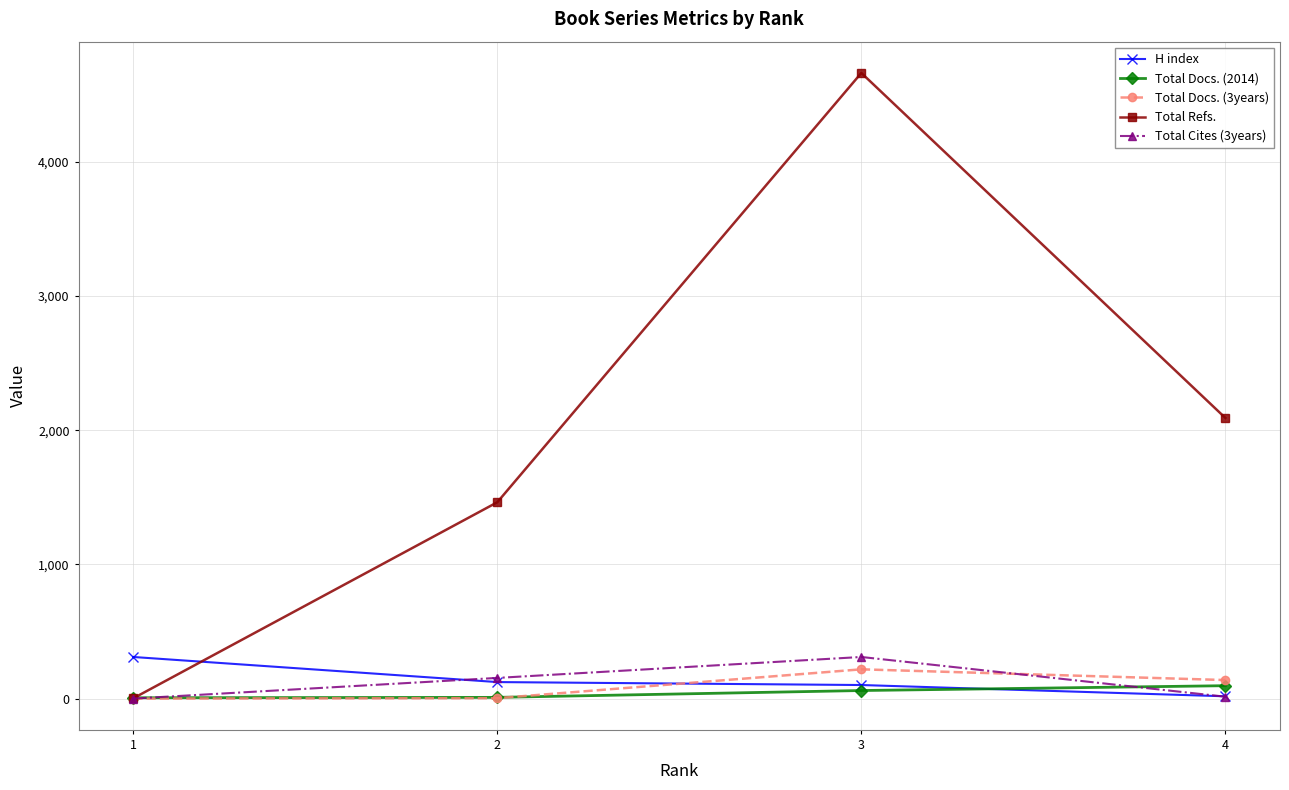

What is the greatest value displayed?

4662